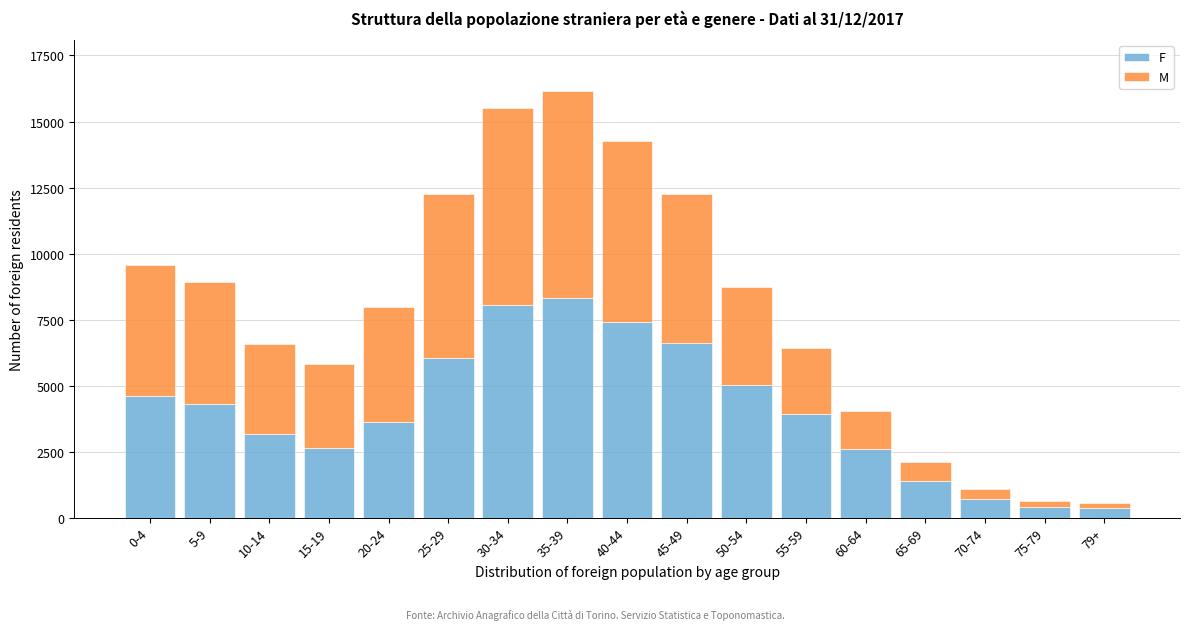

What is the highest value of the F series?

8335